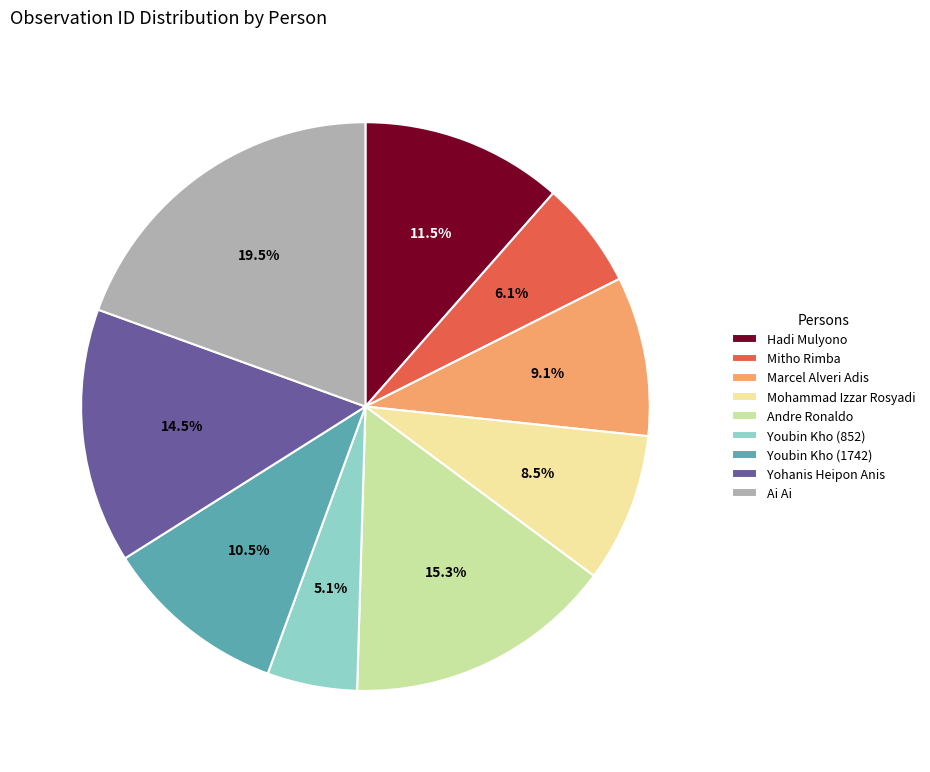

What is the smallest slice in the pie chart?

Youbin Kho (852)